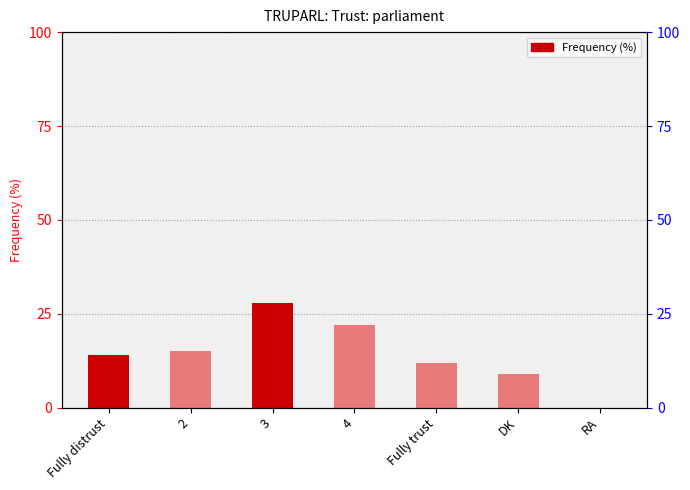

Does the chart contain stacked bars?

No